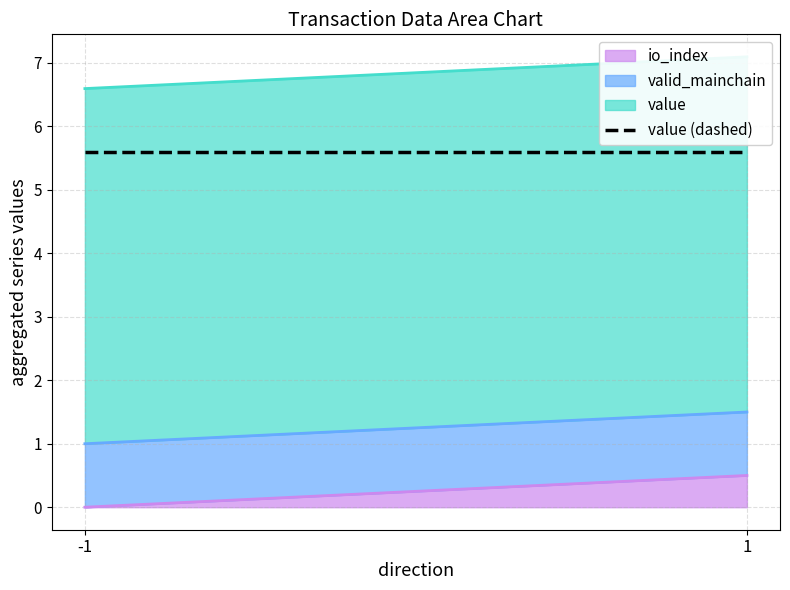

True or false: valid_mainchain has more than 1 points higher than both neighbors.

False